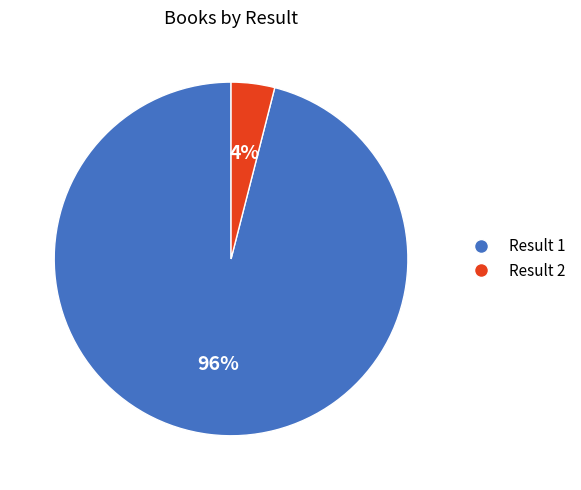

Which category accounts for the majority?

Result 1